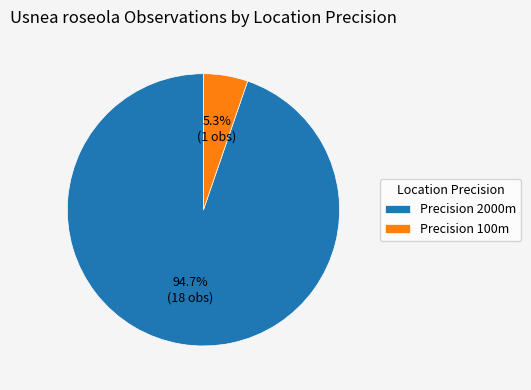

Rank the categories by value from lowest to highest.

Precision 100m, Precision 2000m